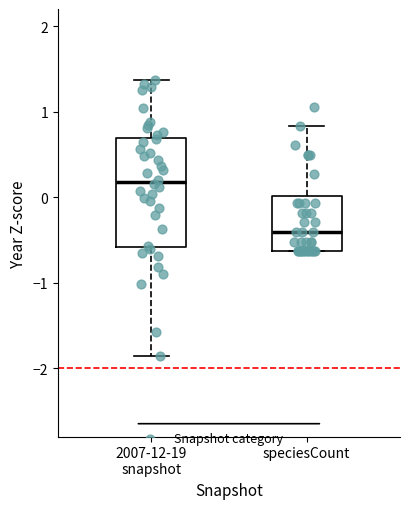

Reading left to right, read every box against the y-axis: the position of its median line, the range the box covers, and the ends of its whiskers. The values are not printed on the chart, so give them approximately, as read against the axis.

2007-12-19 snapshot: median 0.2, box -0.6 to 0.7, whiskers -1.9 to 1.4
speciesCount: median -0.4, box -0.6 to 0.0, whiskers -0.6 to 0.8